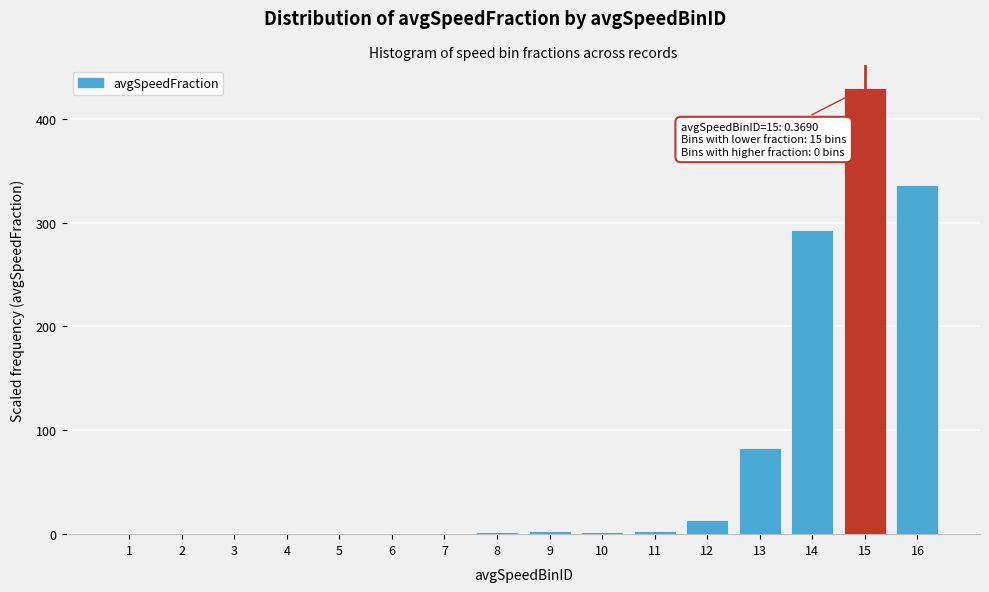

What is the sum of all values?

1165.4